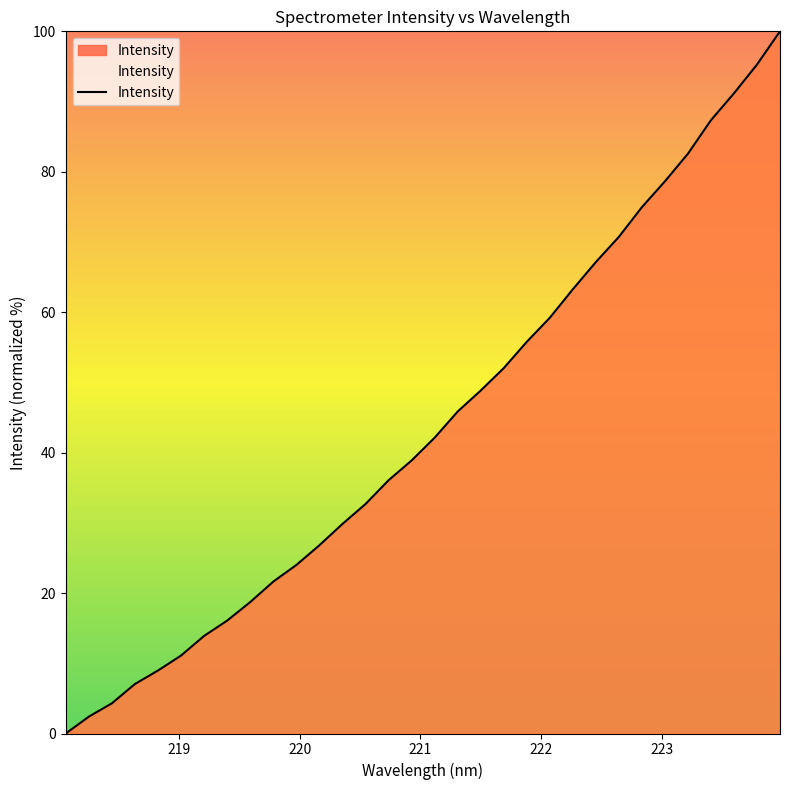

What is the greatest value displayed?

100.0